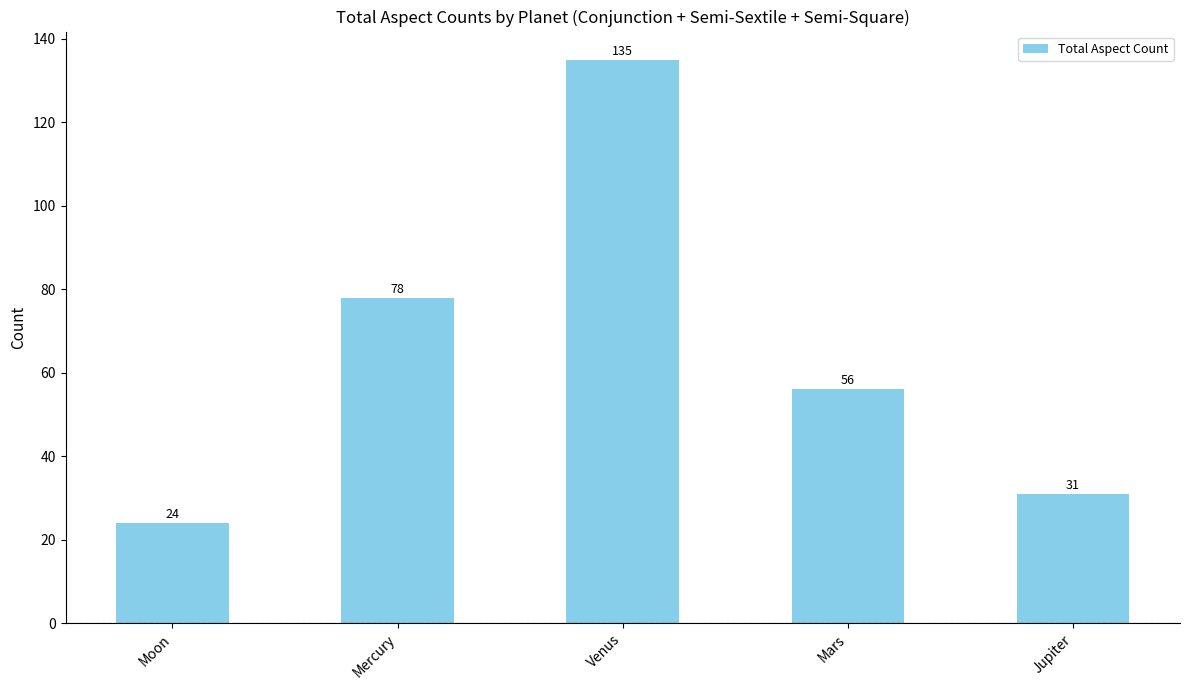

What is the label of the 4th bar from the right?

Mercury